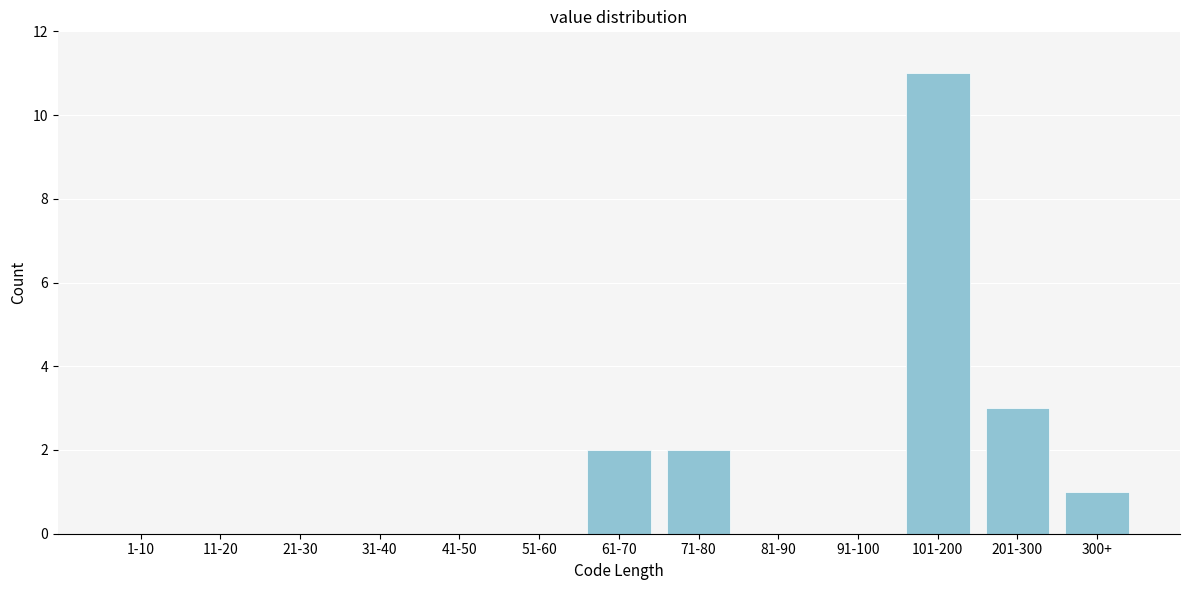

Reading right to left, list all the values displayed in this chart.

300+=1	201-300=3	101-200=11	91-100=0	81-90=0	71-80=2	61-70=2	51-60=0	41-50=0	31-40=0	21-30=0	11-20=0	1-10=0